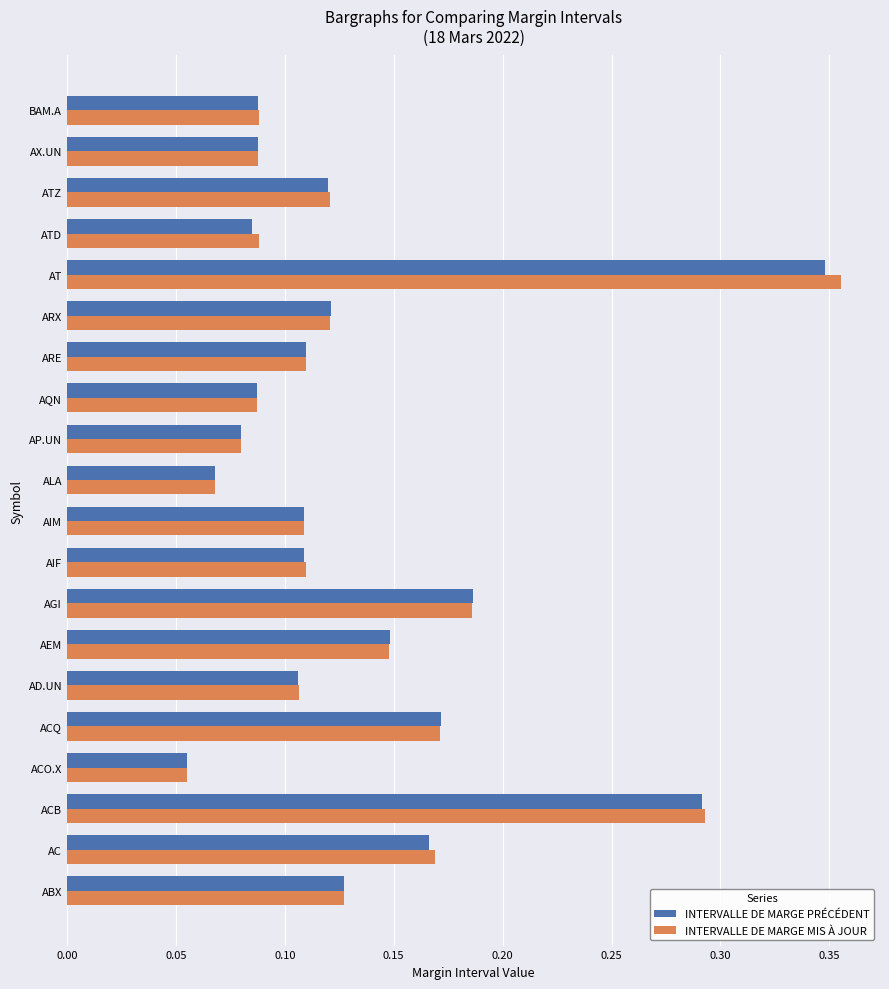

What is the sum of all INTERVALLE DE MARGE MIS À JOUR values?

2.7